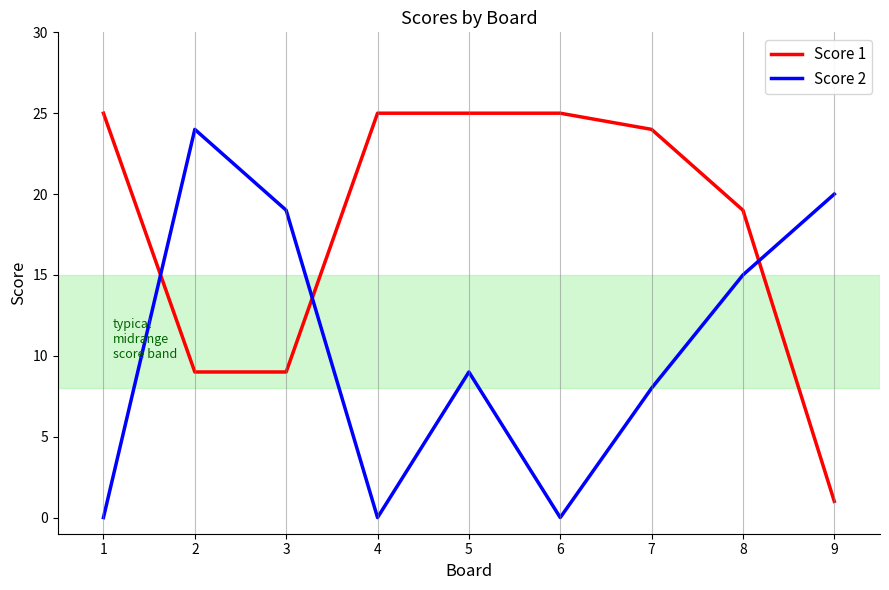

What is the average value of the Score 1 series?

18